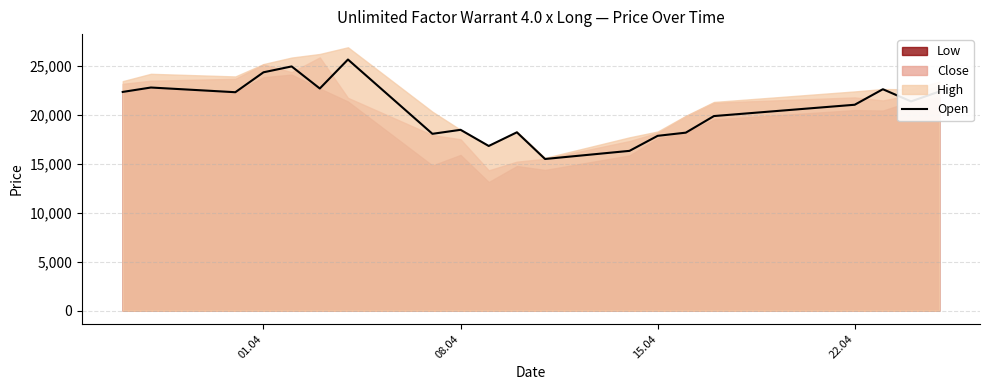

The value of Open at 01.04 is 33470. True or false?

False